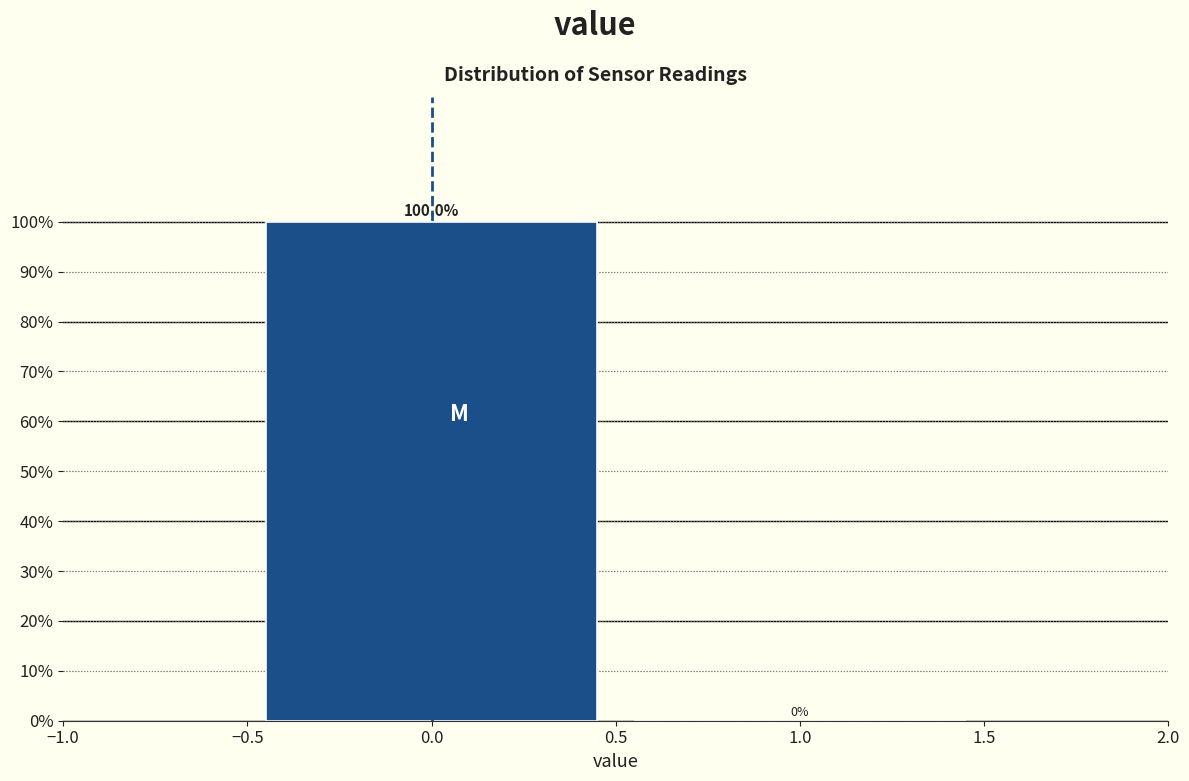

Reading left to right, transcribe this chart: for each bar, give the range it covers on the x-axis and its height.

-0.5 to 0.5: 100.0
0.5 to 1.5: 0.0